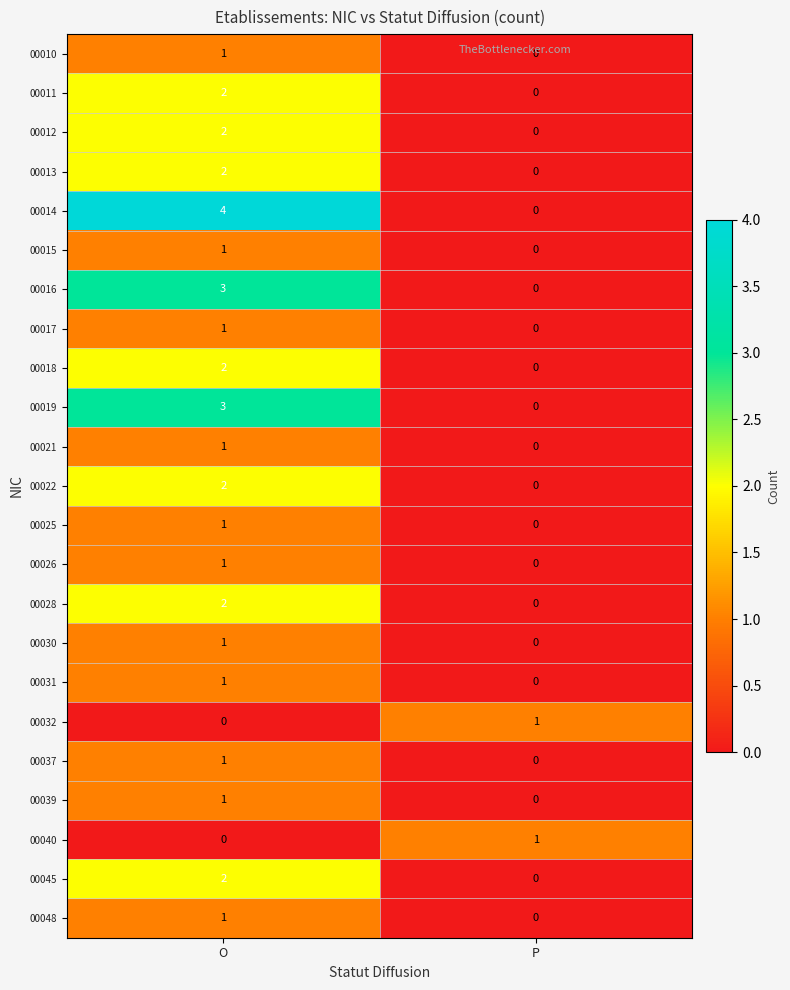

At how many categories does at least one series exceed 3?

1